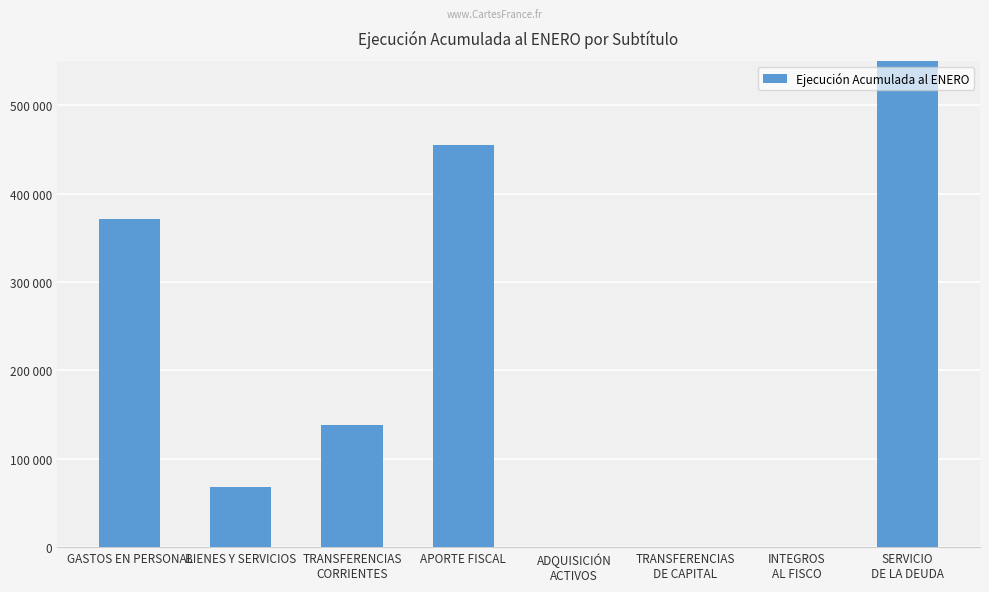

Reading left to right, what are all the values shown in this chart?

GASTOS EN PERSONAL=370861	BIENES Y SERVICIOS=68070	TRANSFERENCIAS
CORRIENTES=138556	APORTE FISCAL=455108	ADQUISICIÓN
ACTIVOS=0	TRANSFERENCIAS
DE CAPITAL=0	INTEGROS
AL FISCO=0	SERVICIO
DE LA DEUDA=1503681